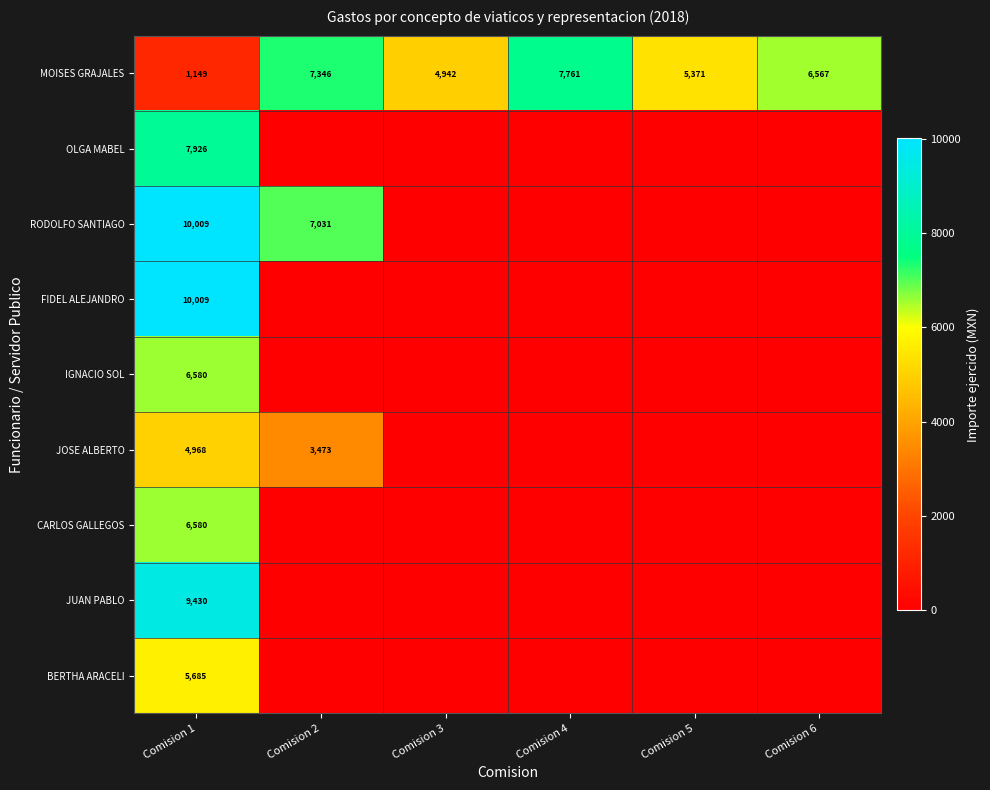

What is the sum of the MOISES GRAJALES values at Comision 2 and Comision 5?

12717